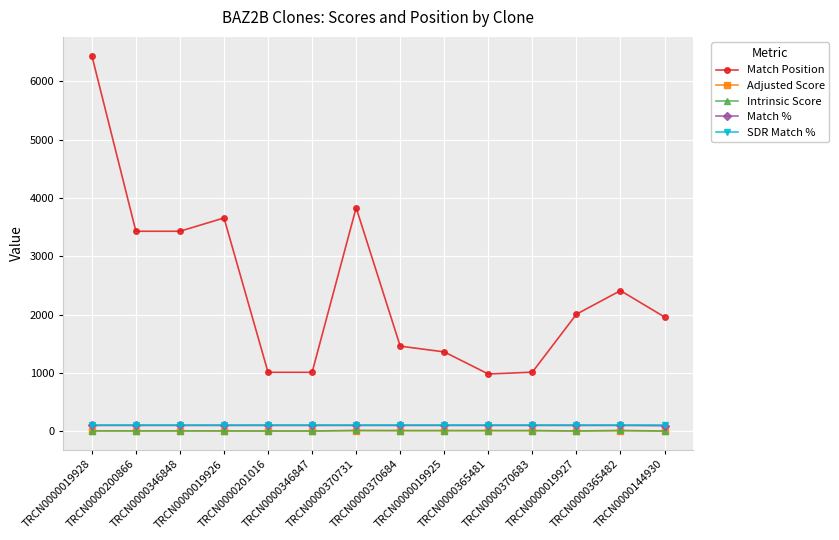

True or false: Match % and Intrinsic Score intersect in this chart.

False